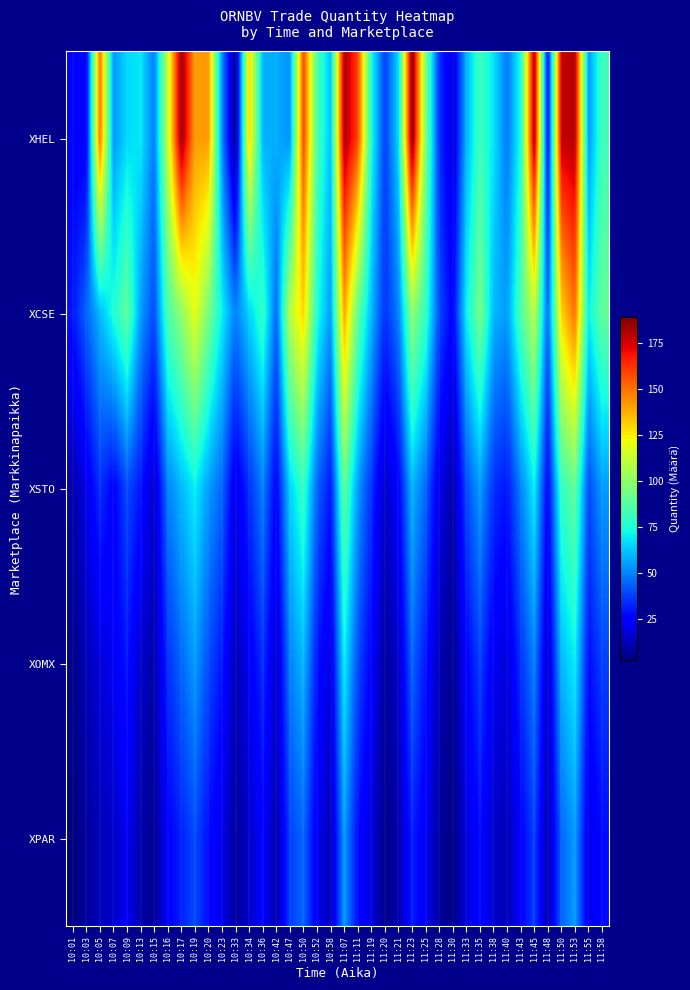

Between 10:50 and 10:23, which is larger?

10:50